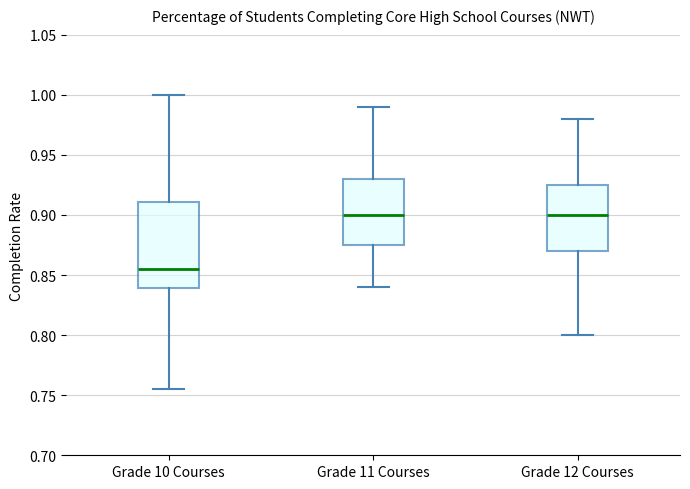

Reading left to right, transcribe this box plot: for each box, give where its median line is, the range the box spans, and where its two whiskers end, as read against the y-axis. The values are not printed on the chart, so give them approximately, as read against the axis.

Grade 10 Courses: median 0.855, box 0.840 to 0.910, whiskers 0.755 to 1.000
Grade 11 Courses: median 0.900, box 0.875 to 0.930, whiskers 0.840 to 0.990
Grade 12 Courses: median 0.900, box 0.870 to 0.925, whiskers 0.800 to 0.980